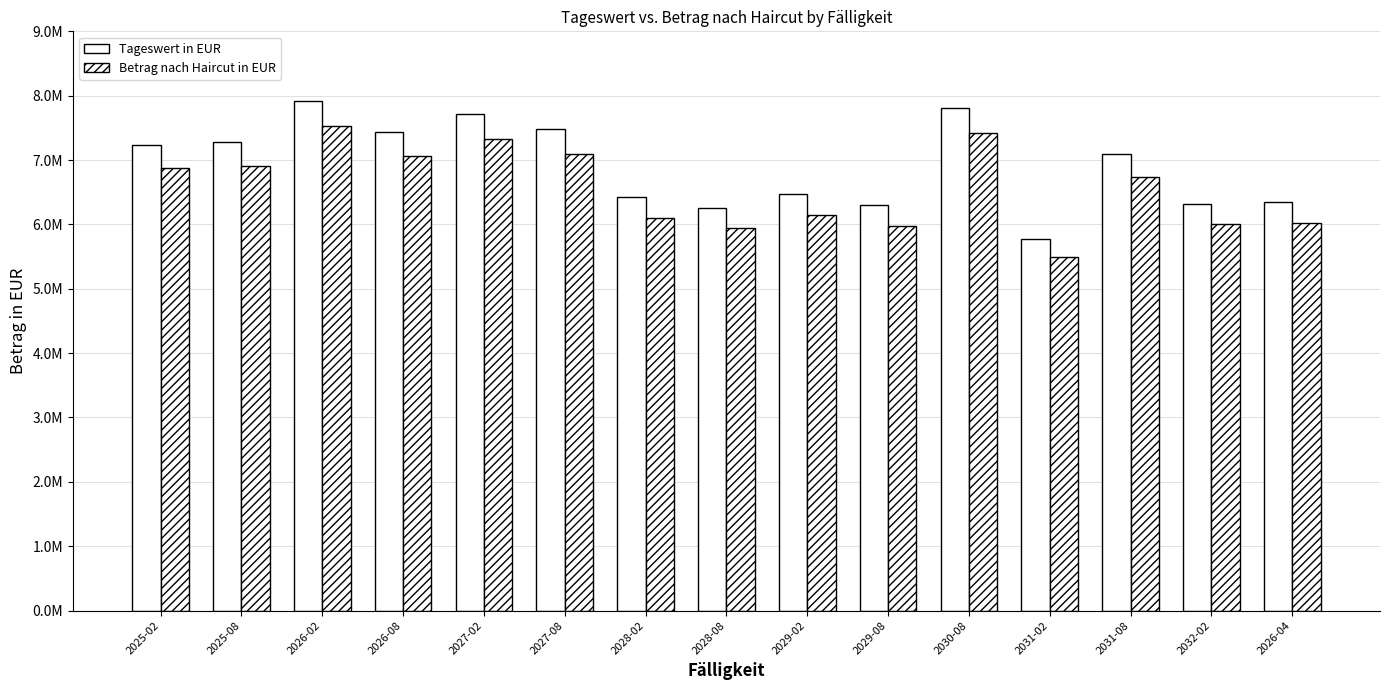

At which label is Tageswert in EUR closest to 6847402?

2031-08